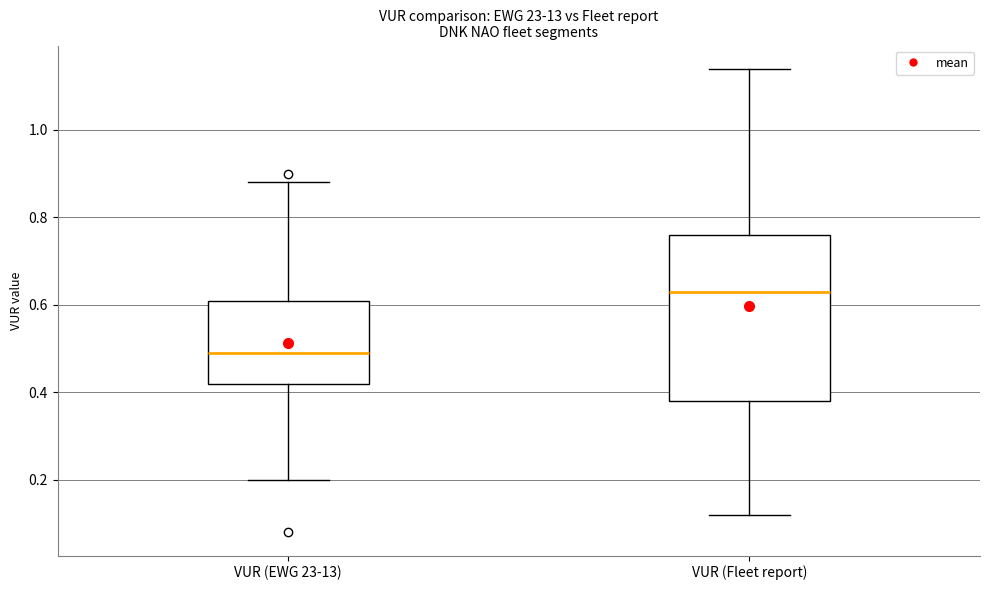

Where does the lower whisker of the box for VUR (Fleet report) end on the y-axis? The values are not printed on the chart, so give them approximately, as read against the axis.

0.12